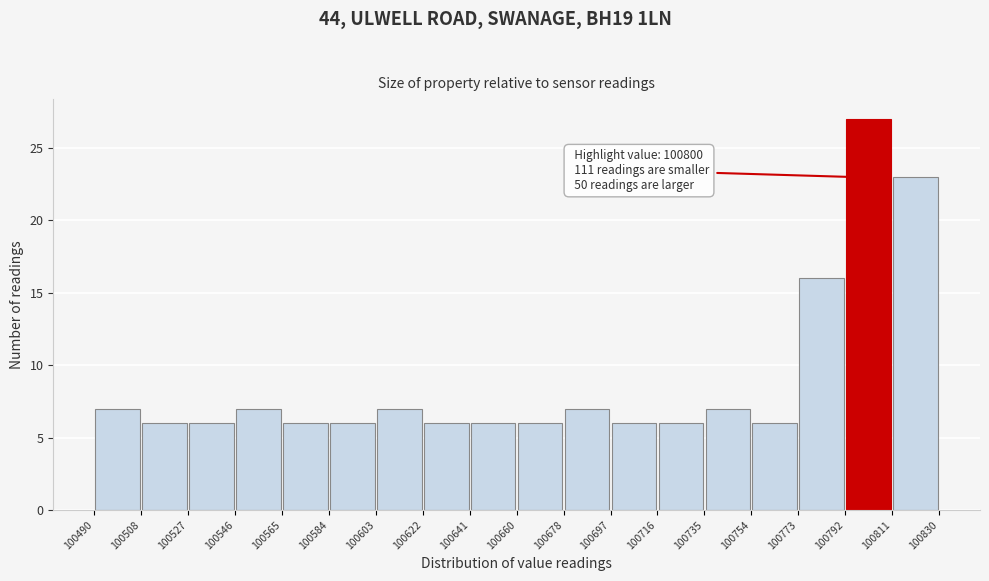

Which range on the x-axis has the tallest bar?

100792 to 100811